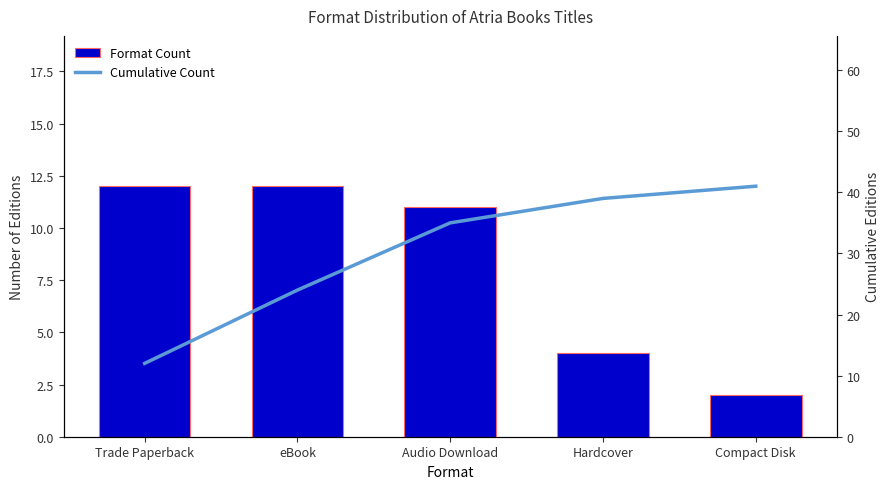

List the series in order of their overall mean, lowest first.

Format Count, Cumulative Count